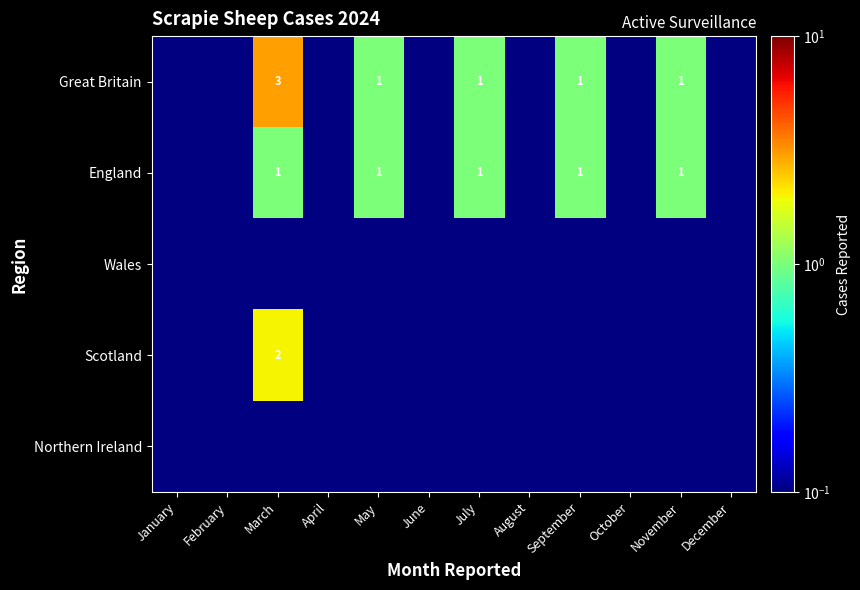

True or false: Great Britain has a value of 0.4 at November.

False